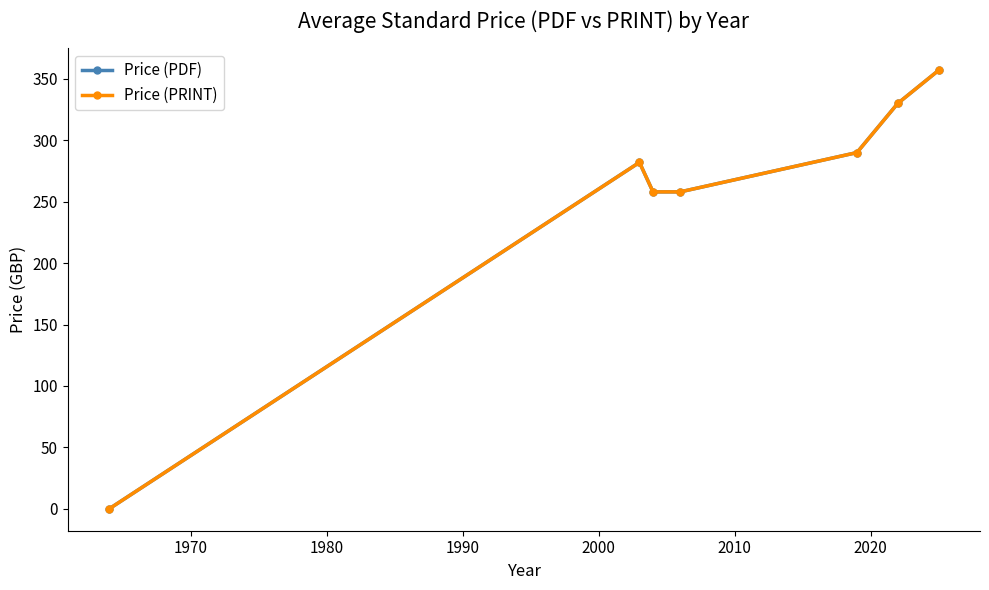

True or false: Price (PRINT) and Price (PDF) intersect in this chart.

False